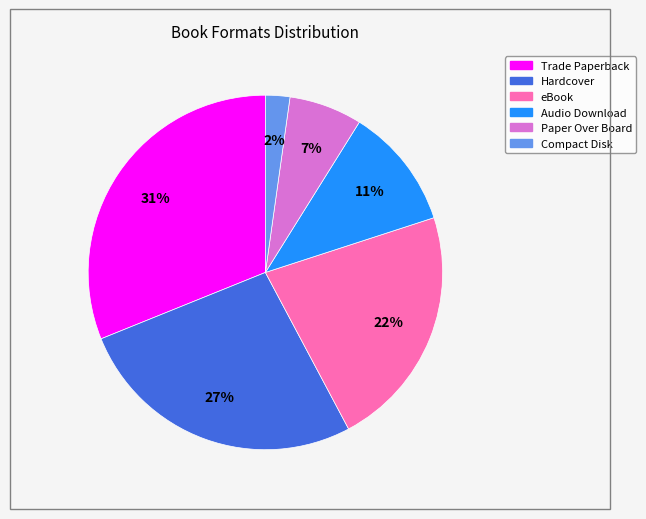

Does any single category account for the majority?

No